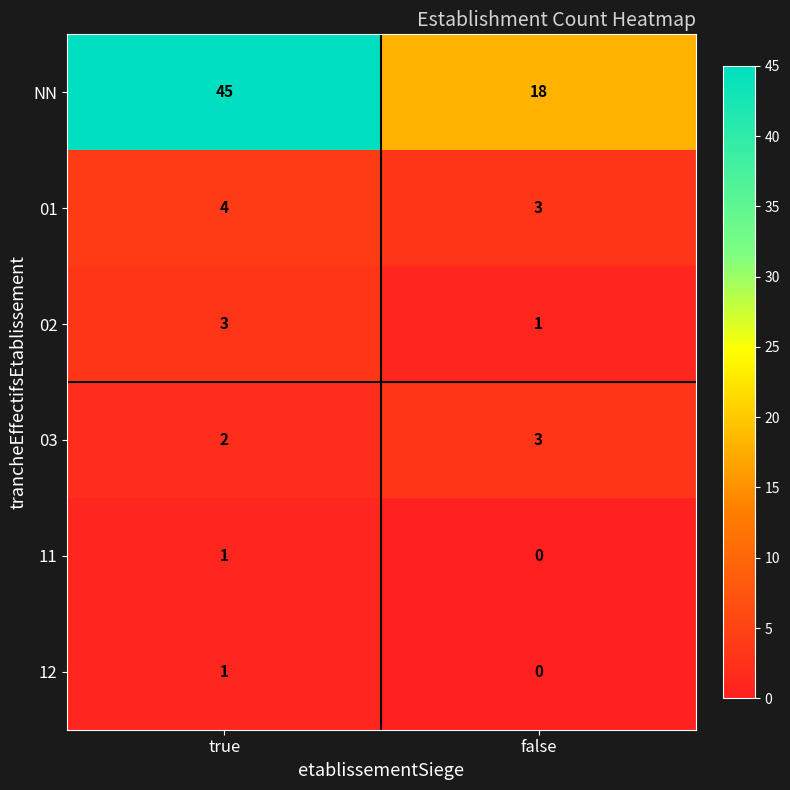

The value of 03 at false is 2. True or false?

False